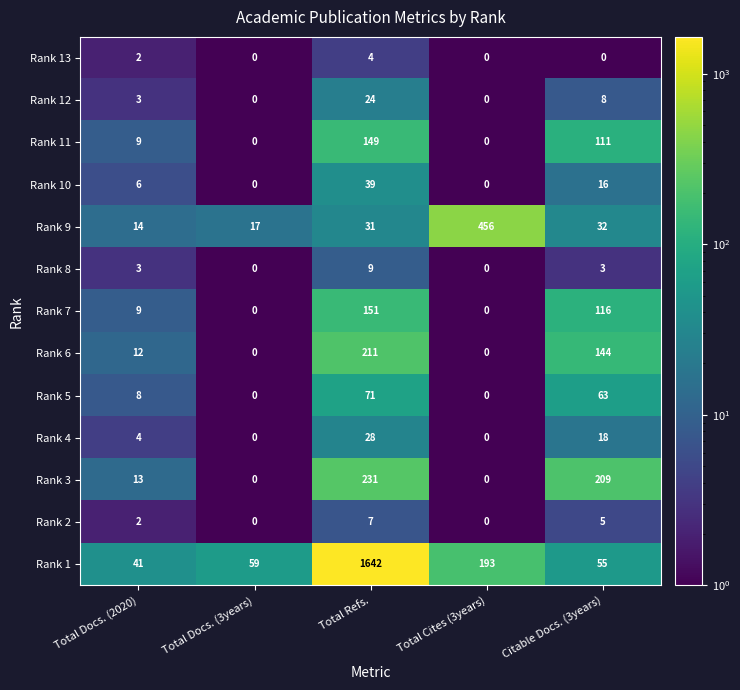

At which category is the sum across all series the highest?

Total Refs.